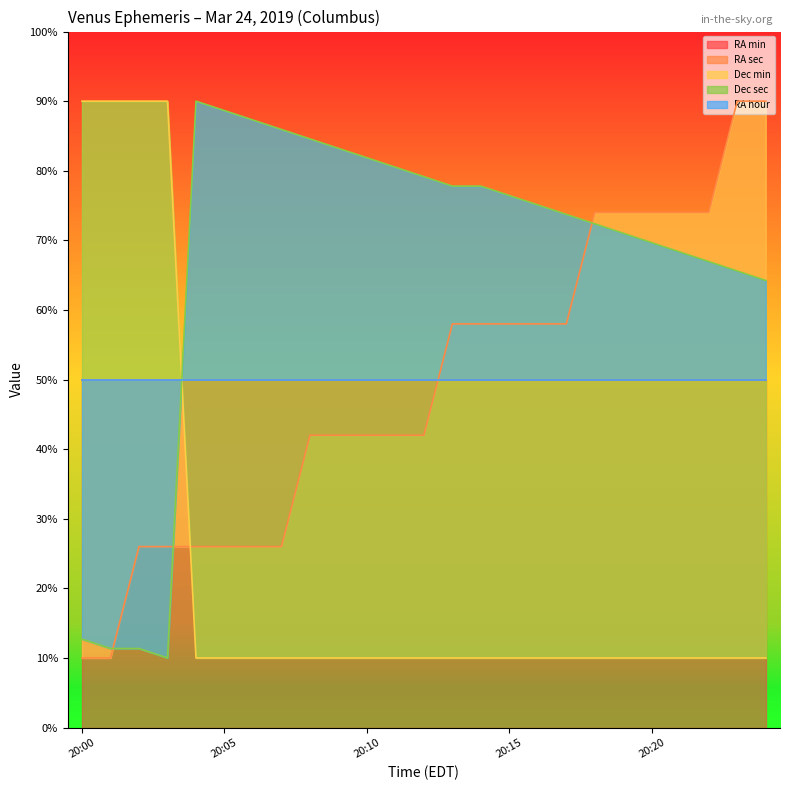

What is the minimum value for RA sec?

10